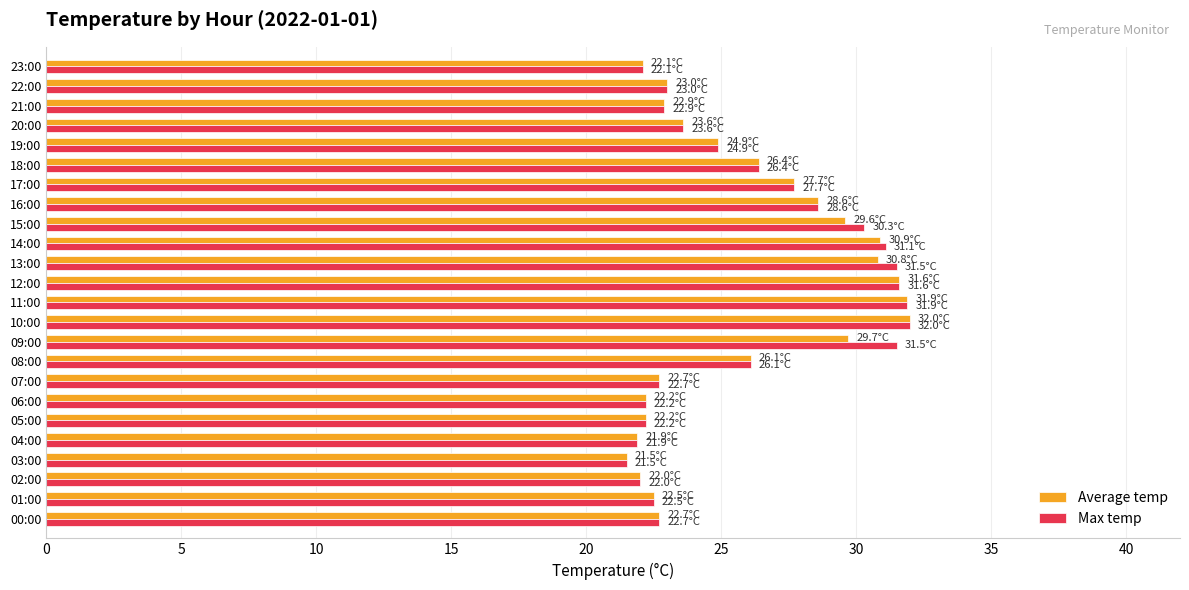

Is the value of Average temp at 23:00 greater than the value of Max temp at 16:00?

No